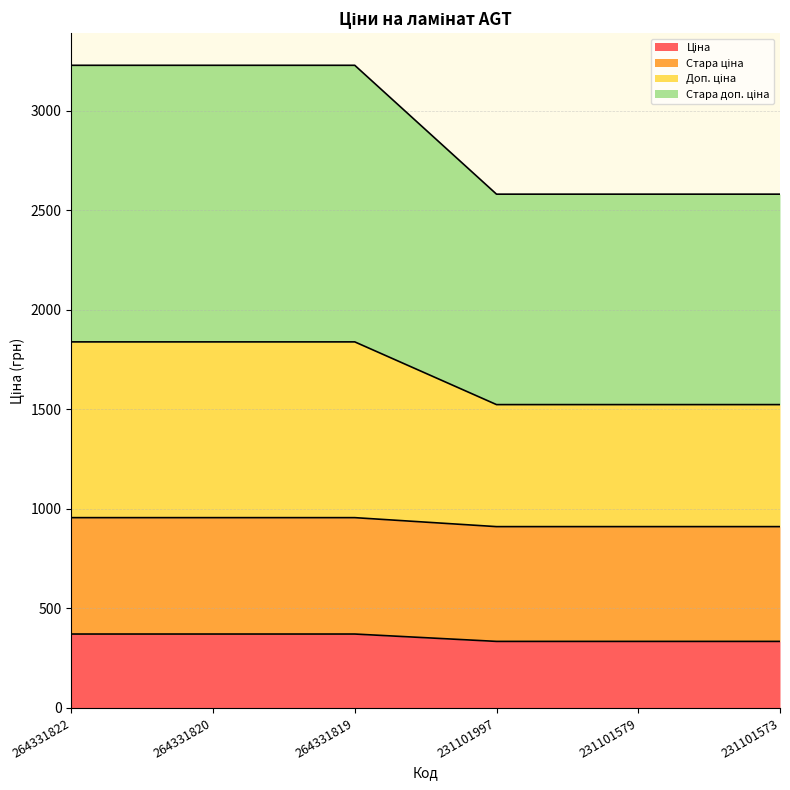

At which label is Доп. ціна closest to 1681?

231101997